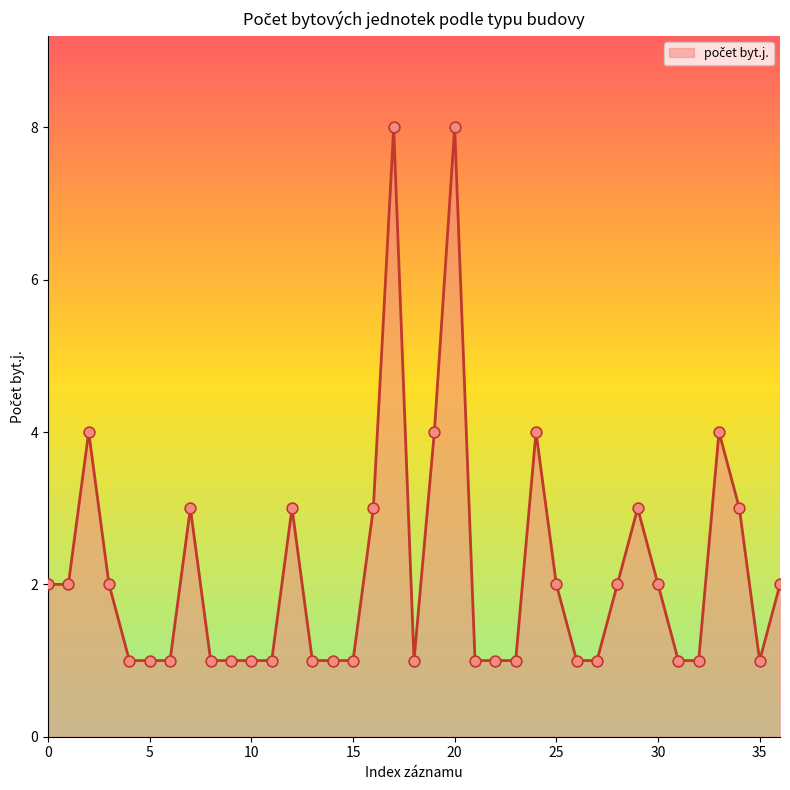

What is the maximum value shown in the chart?

8